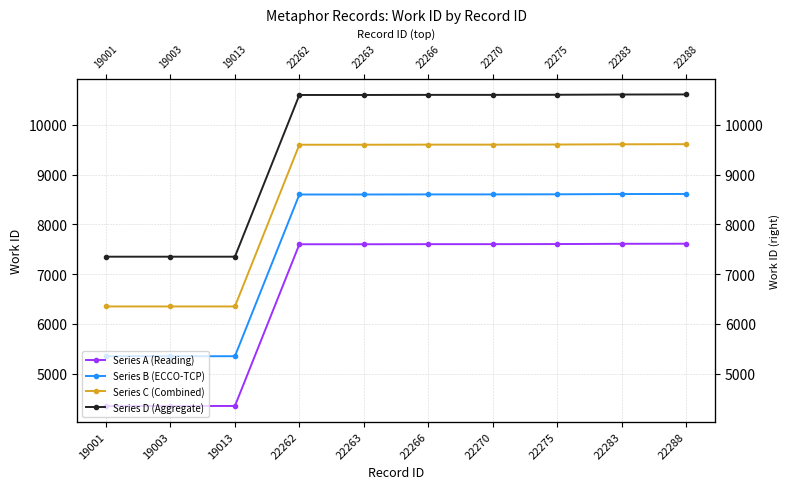

What is the difference between the Series A (Reading) values at 22270 and 22288?

9